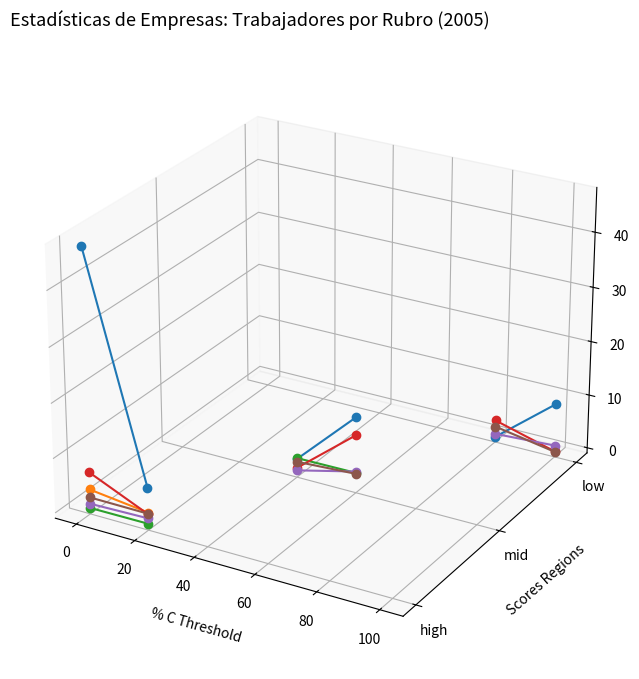

The D - IND. MANUFACTURERAS (mad) series shows -0.1 at 0. True or false?

False